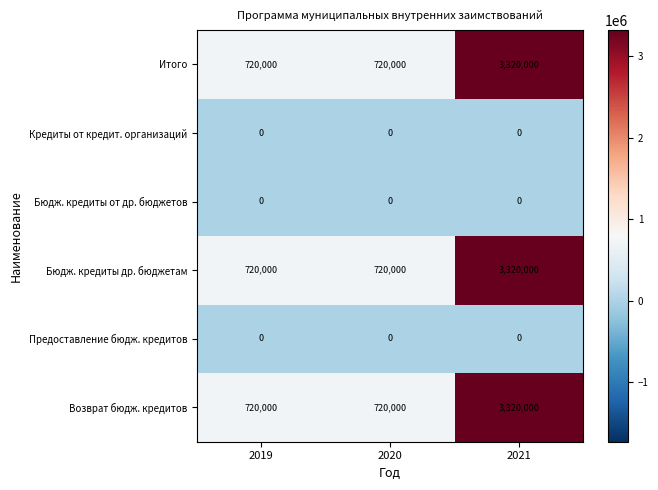

What is the difference between the highest and lowest values at 2020?

720000